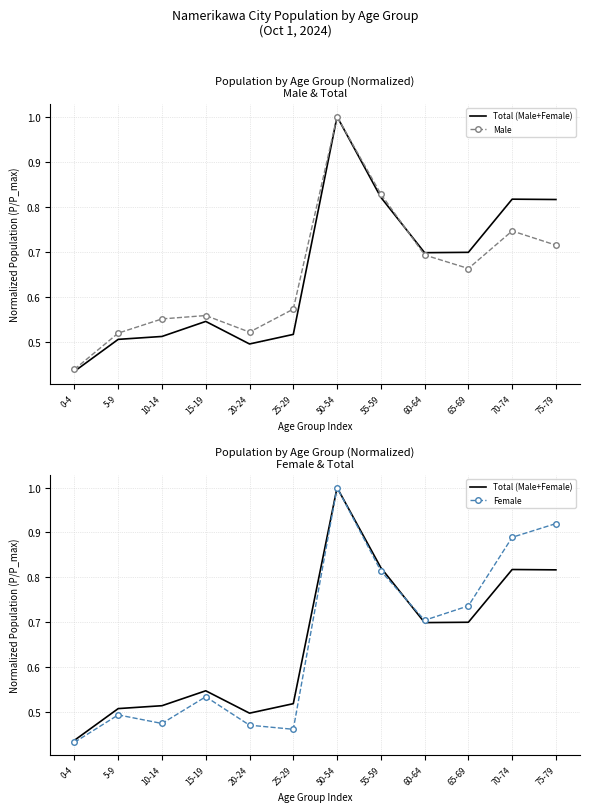

Reading right to left, what are all the values shown in this chart?

Total (Male+Female): 0.8	0.8	0.7	0.7	0.8	1.0	0.5	0.5	0.5	0.5	0.5	0.4
Male: 0.7	0.7	0.7	0.7	0.8	1.0	0.6	0.5	0.6	0.6	0.5	0.4
Female: 0.9	0.9	0.7	0.7	0.8	1.0	0.5	0.5	0.5	0.5	0.5	0.4